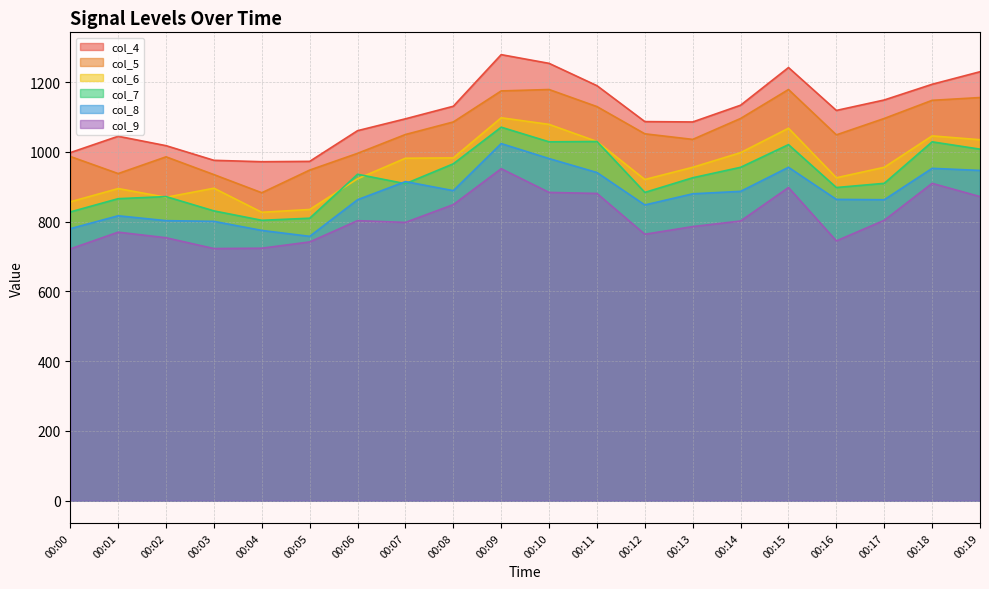

True or false: col_4 and col_6 cross at least once.

False